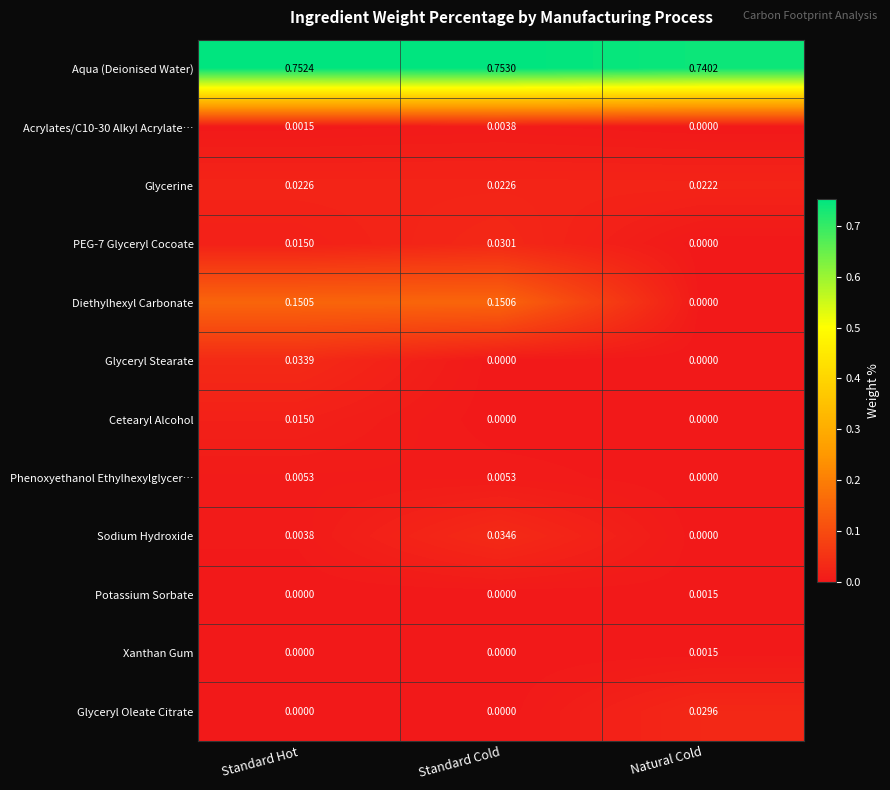

Between Standard Cold and Natural Cold, which series saw the biggest shift?

Diethylhexyl Carbonate